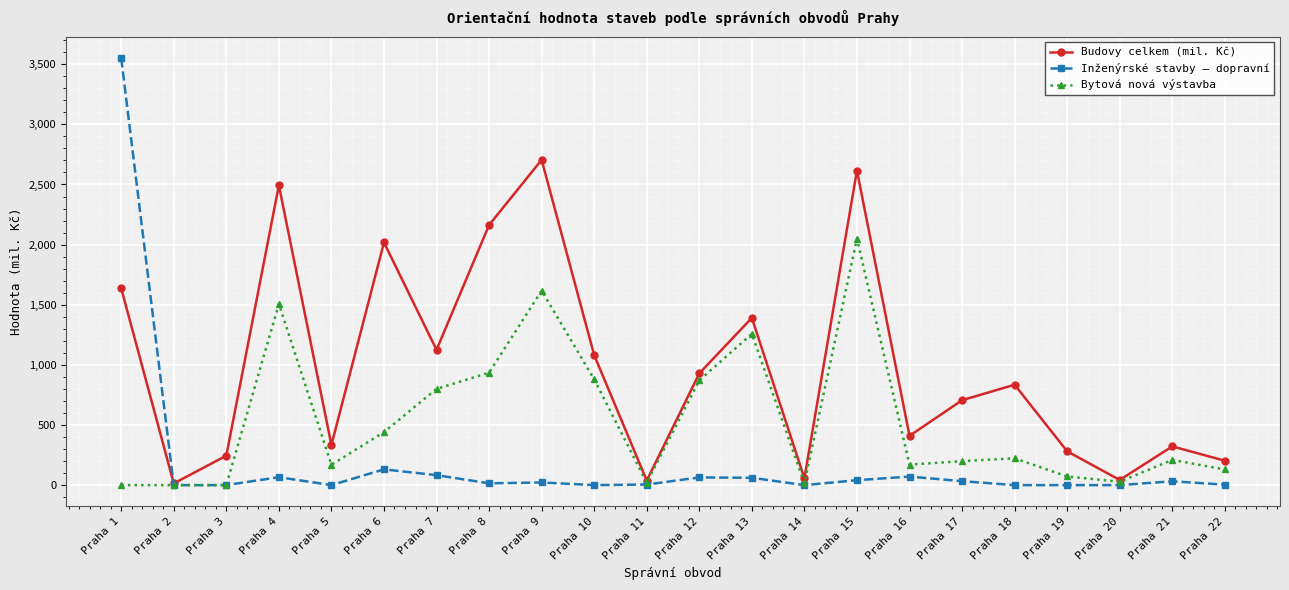

The Budovy celkem (mil. Kč) series shows 2793 at Praha 6. True or false?

False